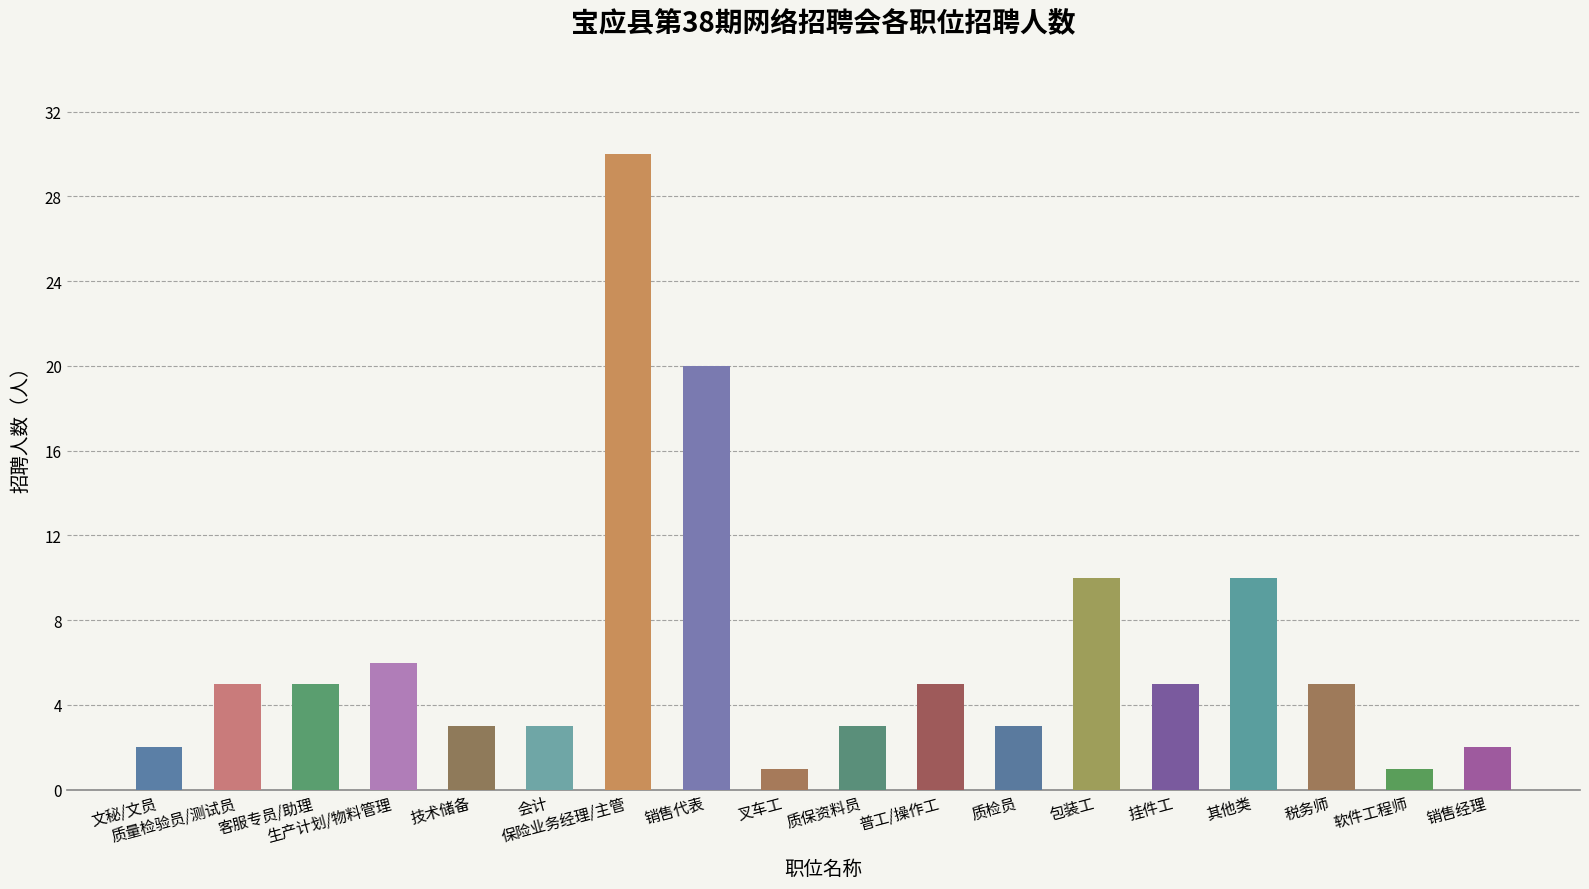

What is the label of the 12th bar from the right?

保险业务经理/主管